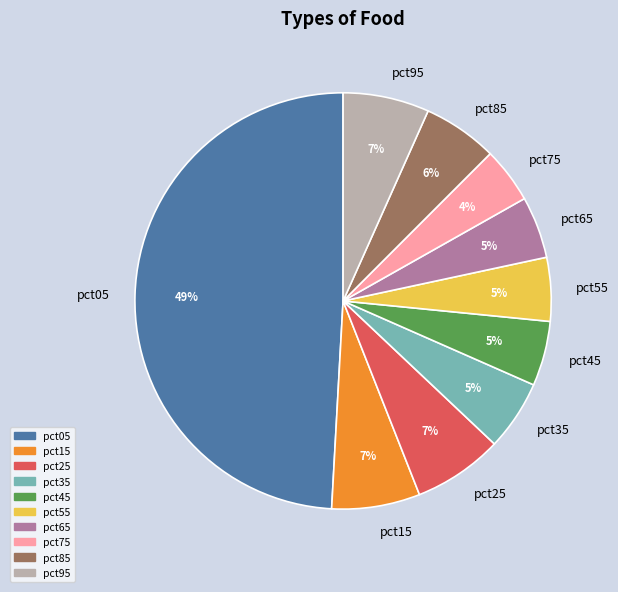

To the nearest percent, what percentage of the pie is pct35?

5%